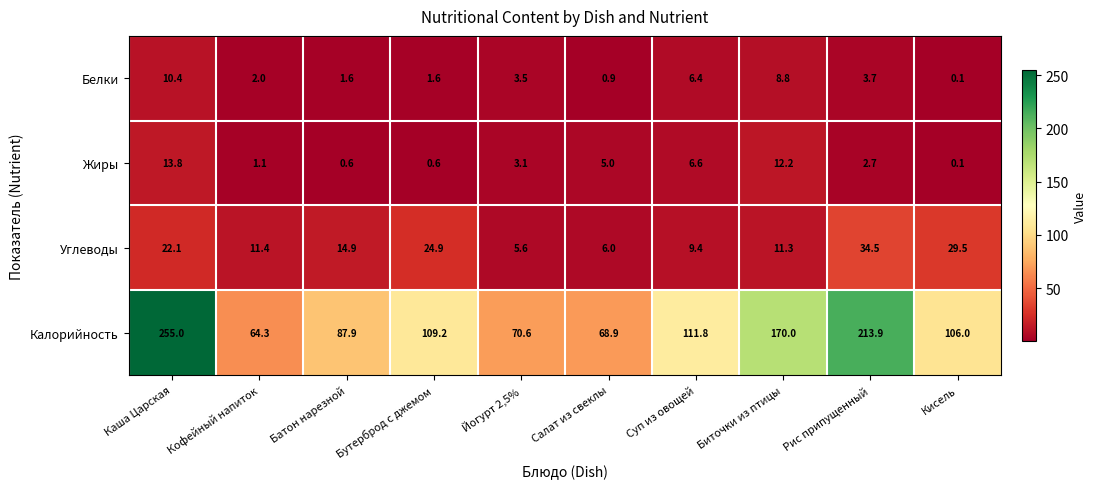

What is the difference between the second highest and second lowest values in the Углеводы series?

23.5